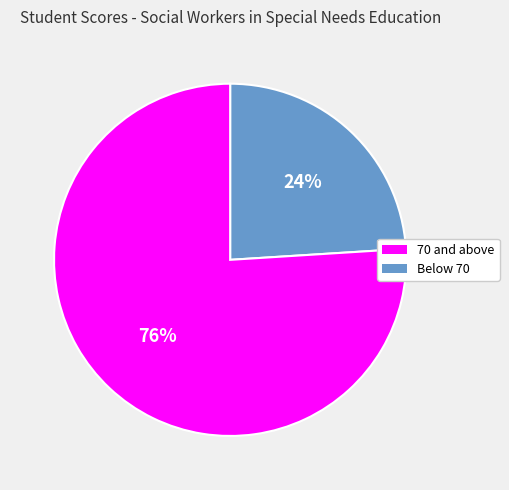

To the nearest percent, what is the difference between the largest and smallest slice percentages?

52%